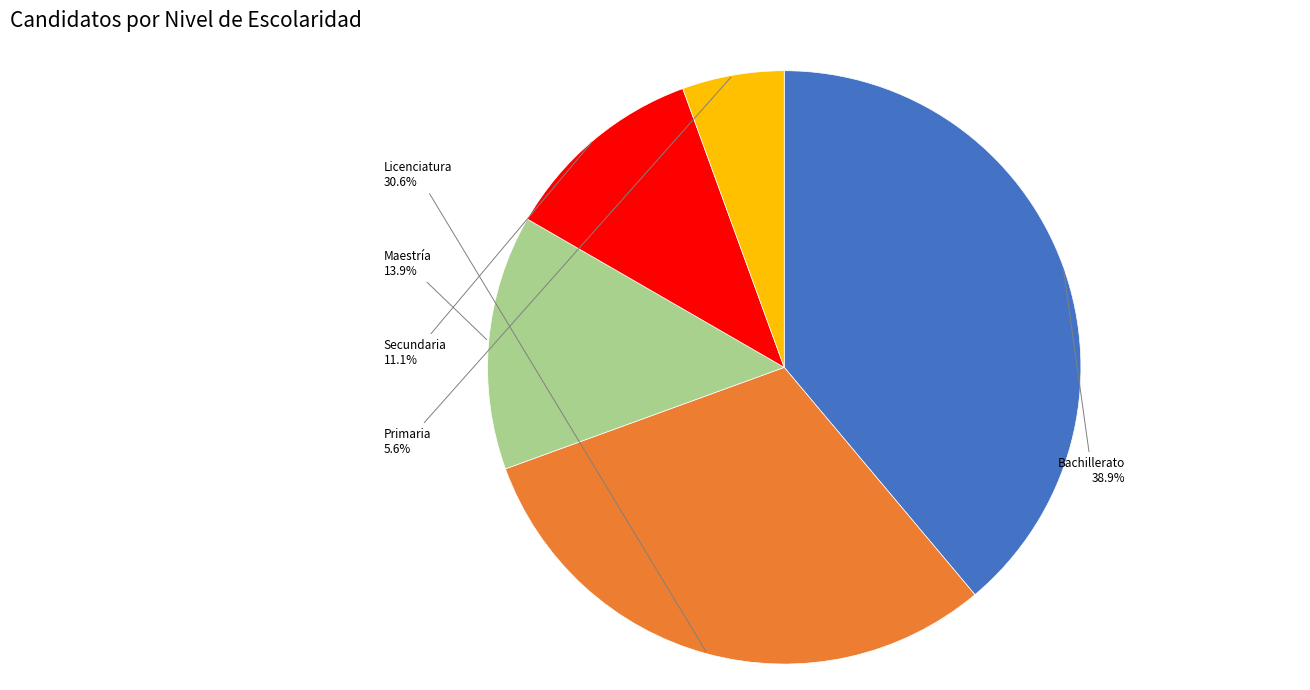

Does any single category account for the majority?

No